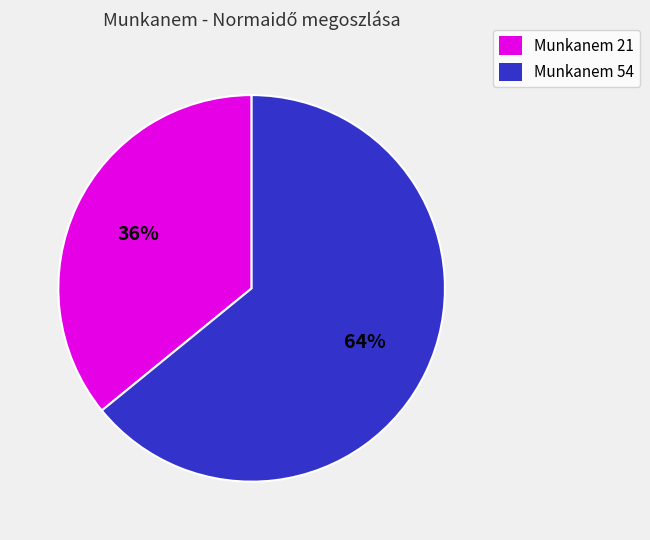

To the nearest percent, what is the average slice percentage?

50%